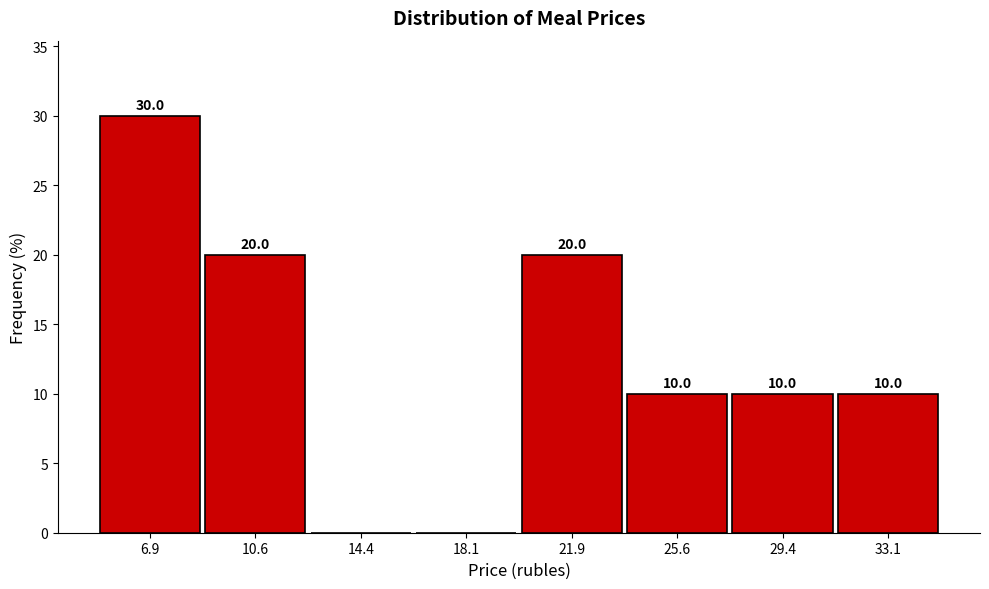

Over which range of the x-axis is the bar tallest?

5.00 to 8.75